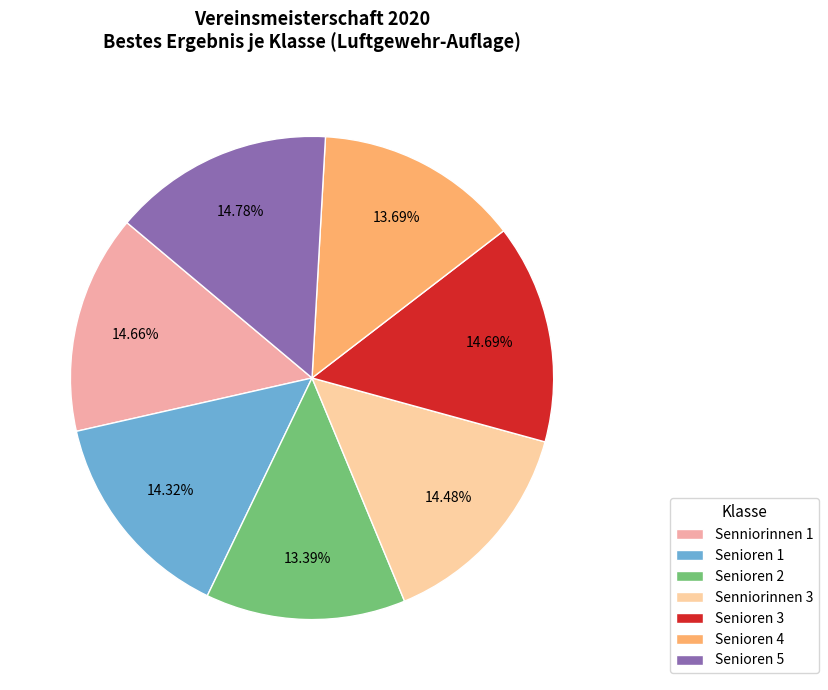

Does Senioren 4 account for over 50% of the chart?

No